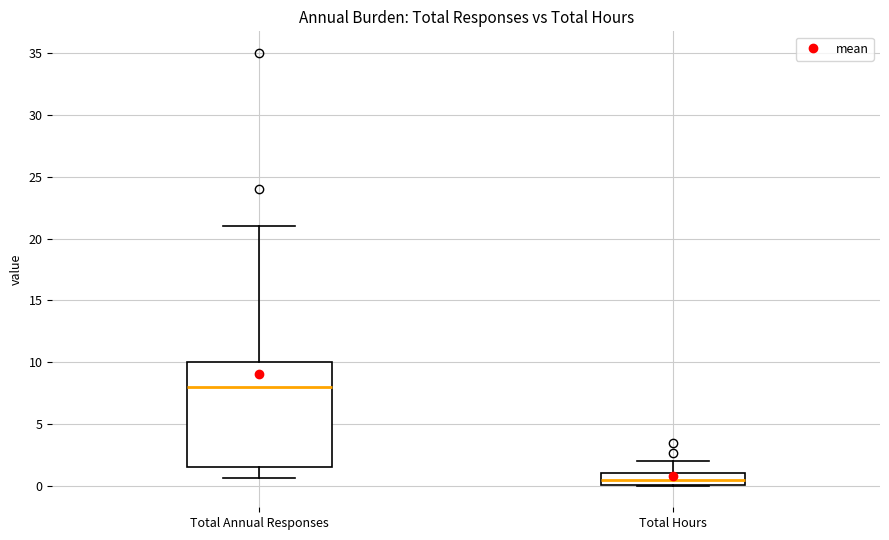

Reading left to right, transcribe this box plot: for each box, give where its median line is, the range the box spans, and where its two whiskers end, as read against the y-axis. The values are not printed on the chart, so give them approximately, as read against the axis.

Total Annual Responses: median 8.0, box 1.5 to 10.0, whiskers 0.5 to 21.0
Total Hours: median 0.5, box 0.0 to 1.0, whiskers 0.0 to 2.0